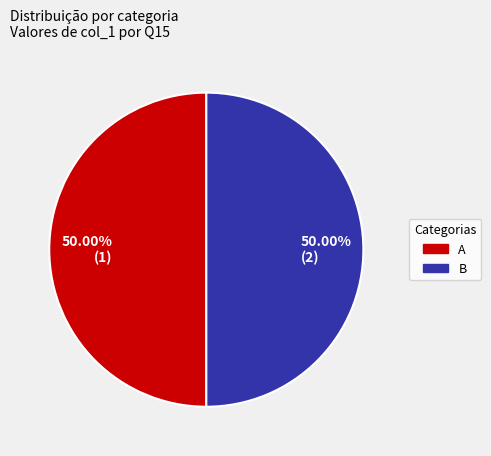

True or false: B accounts for 50% of the total.

True